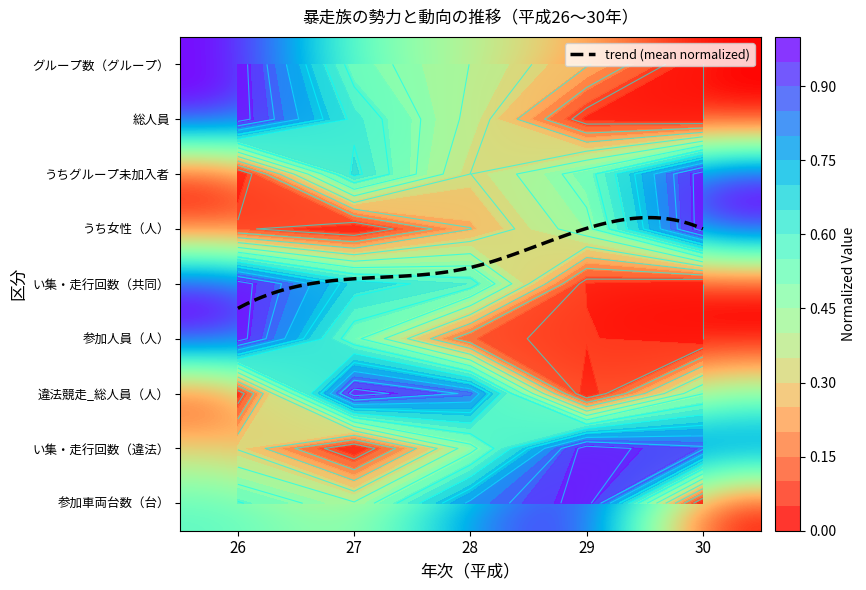

What is the difference between the second highest and second lowest values in the 総人員 series?

0.6